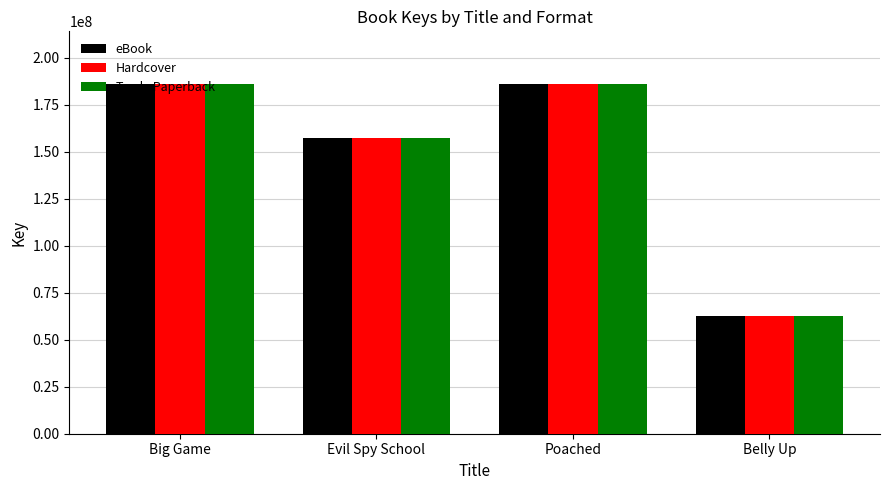

True or false: eBook has a value of 186017132 at Big Game.

True